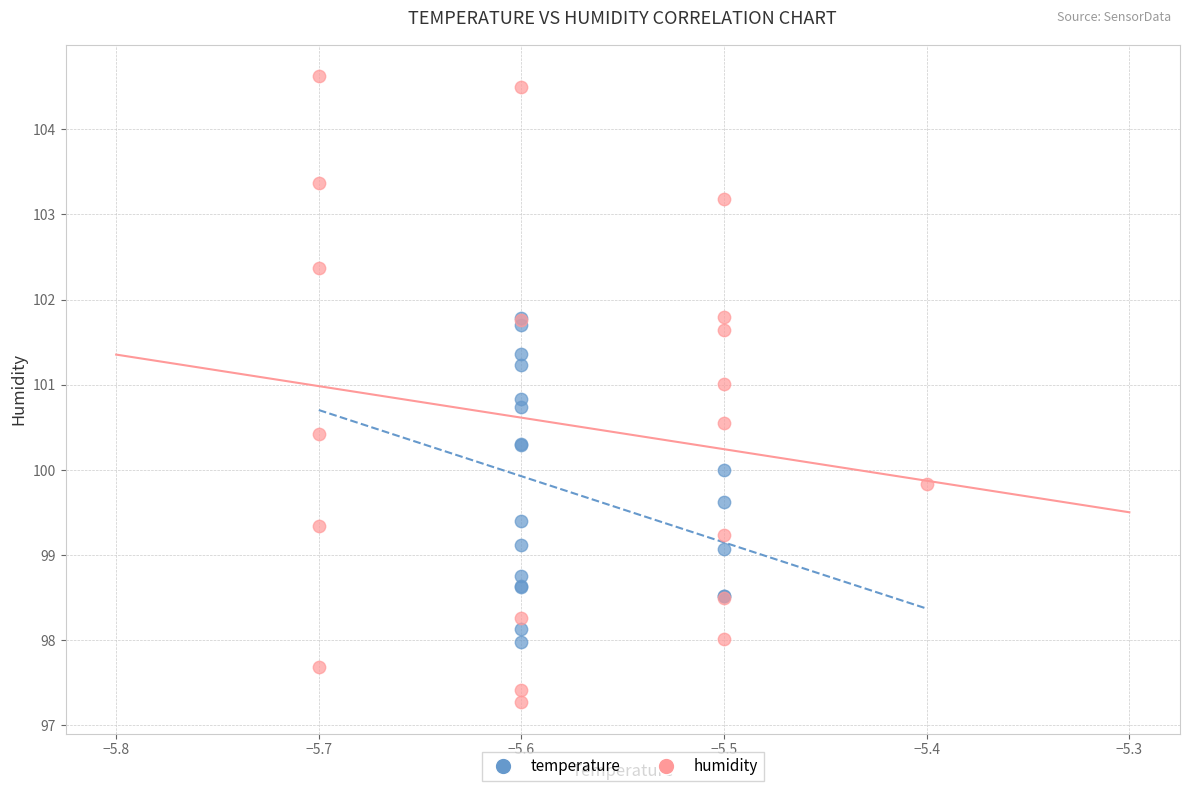

What are all the series names shown in the legend?

temperature, humidity